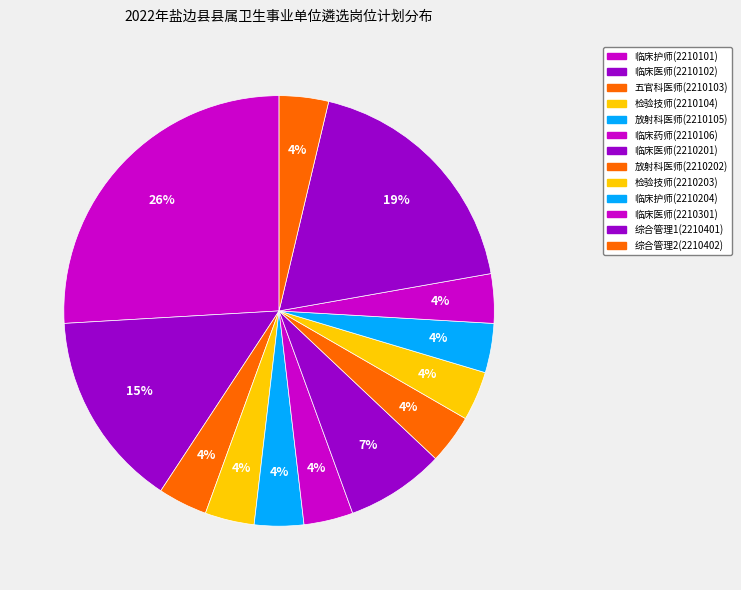

Is there any slice that represents more than half of the pie?

No